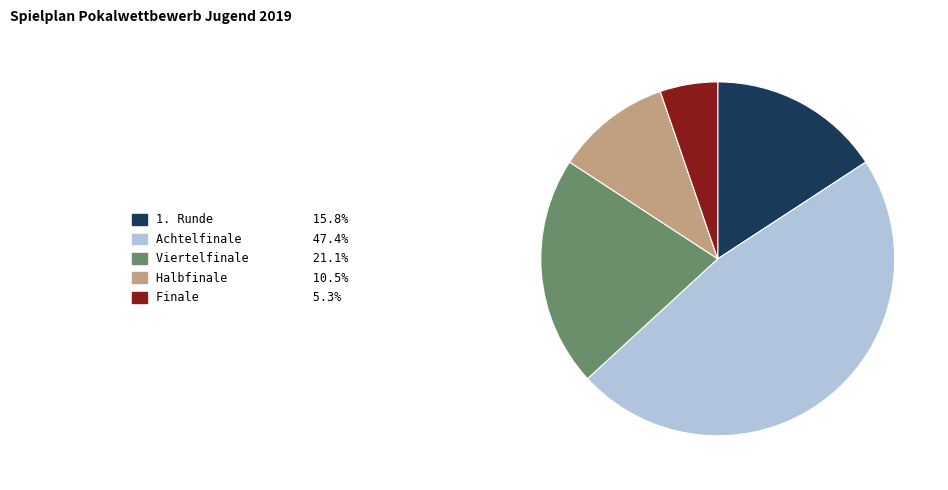

How many slices are in this pie chart?

5